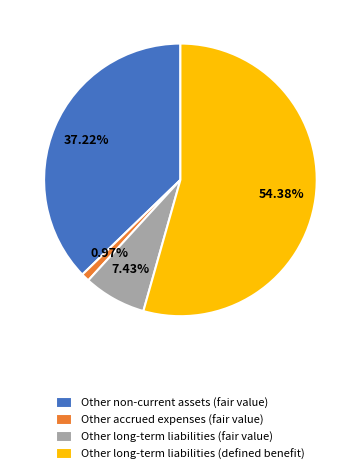

How many slices are in this pie chart?

4